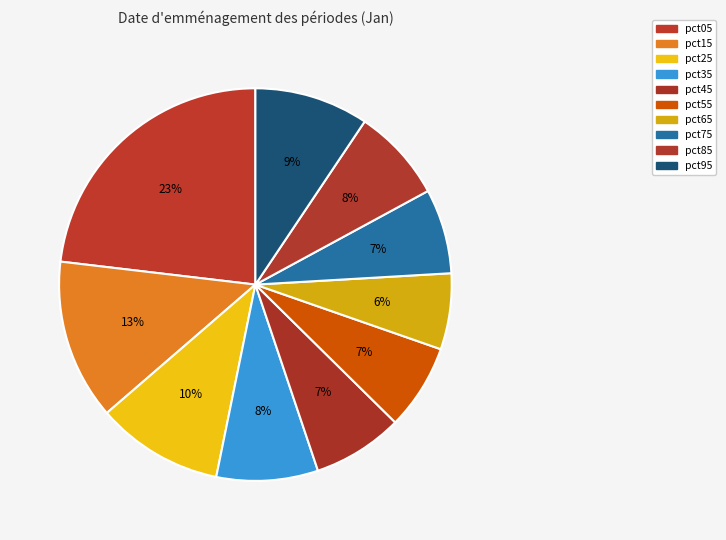

Which slice is the largest?

pct05